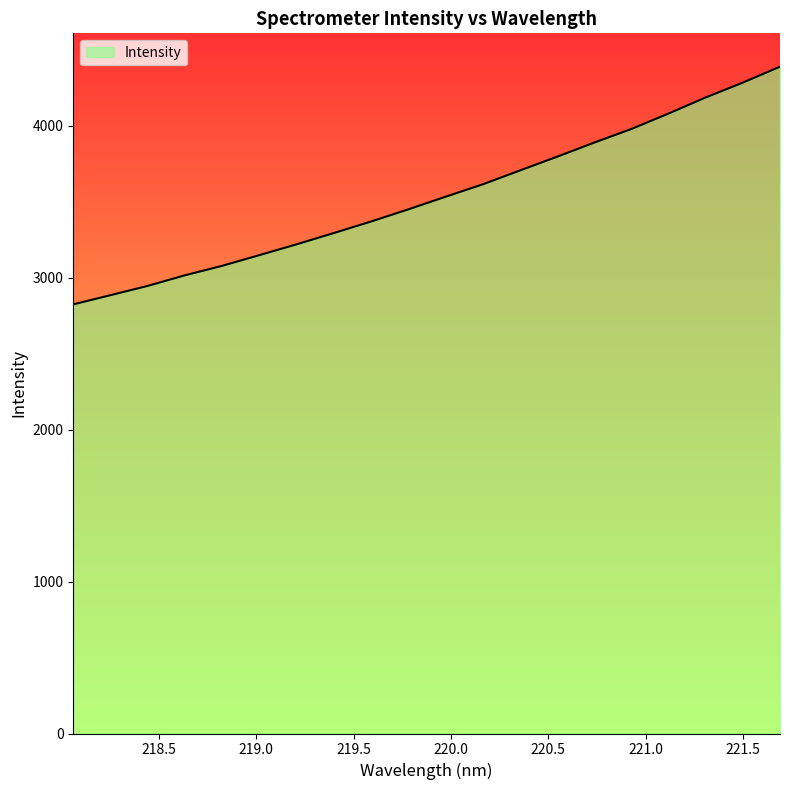

Count the number of values greater than 3531.

10